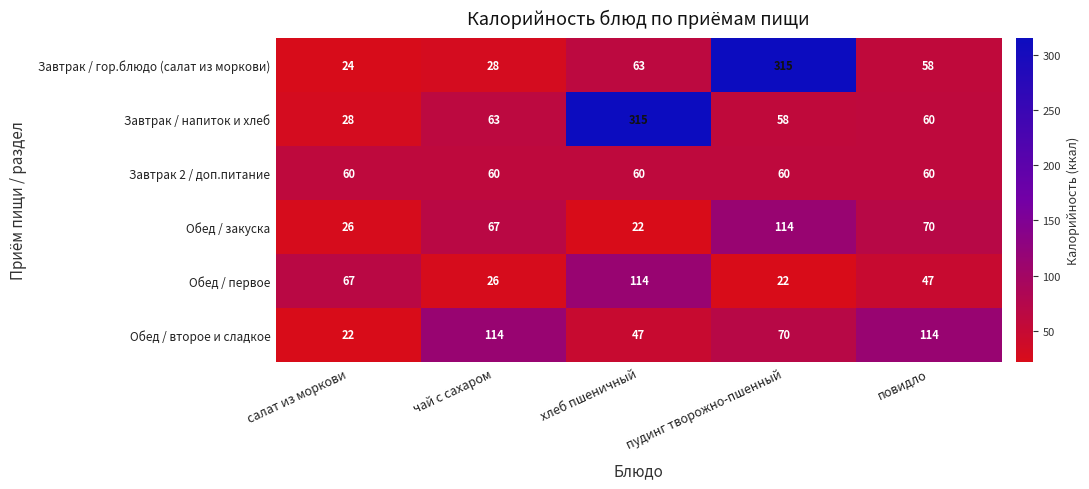

At how many categories does at least one series exceed 258?

2